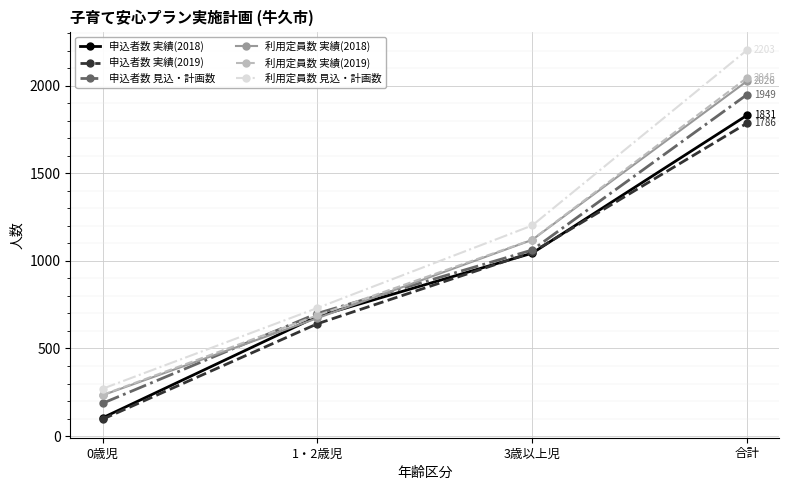

What is the label of the 1st point from the left?

0歳児